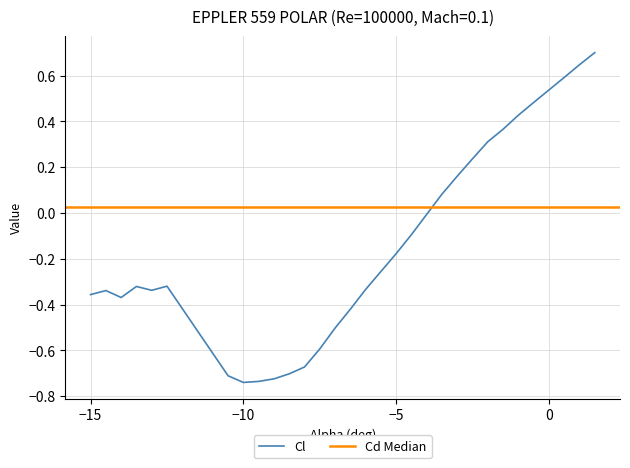

Is it true that Cl equals -0.5 at −15?

False